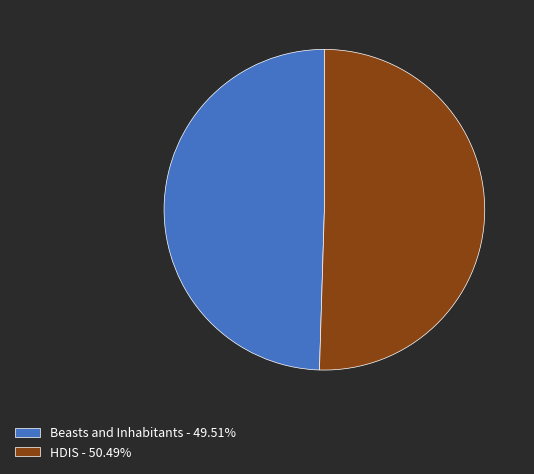

Is the sum of HDIS - 50.49% and Beasts and Inhabitants - 49.51% greater than half?

Yes